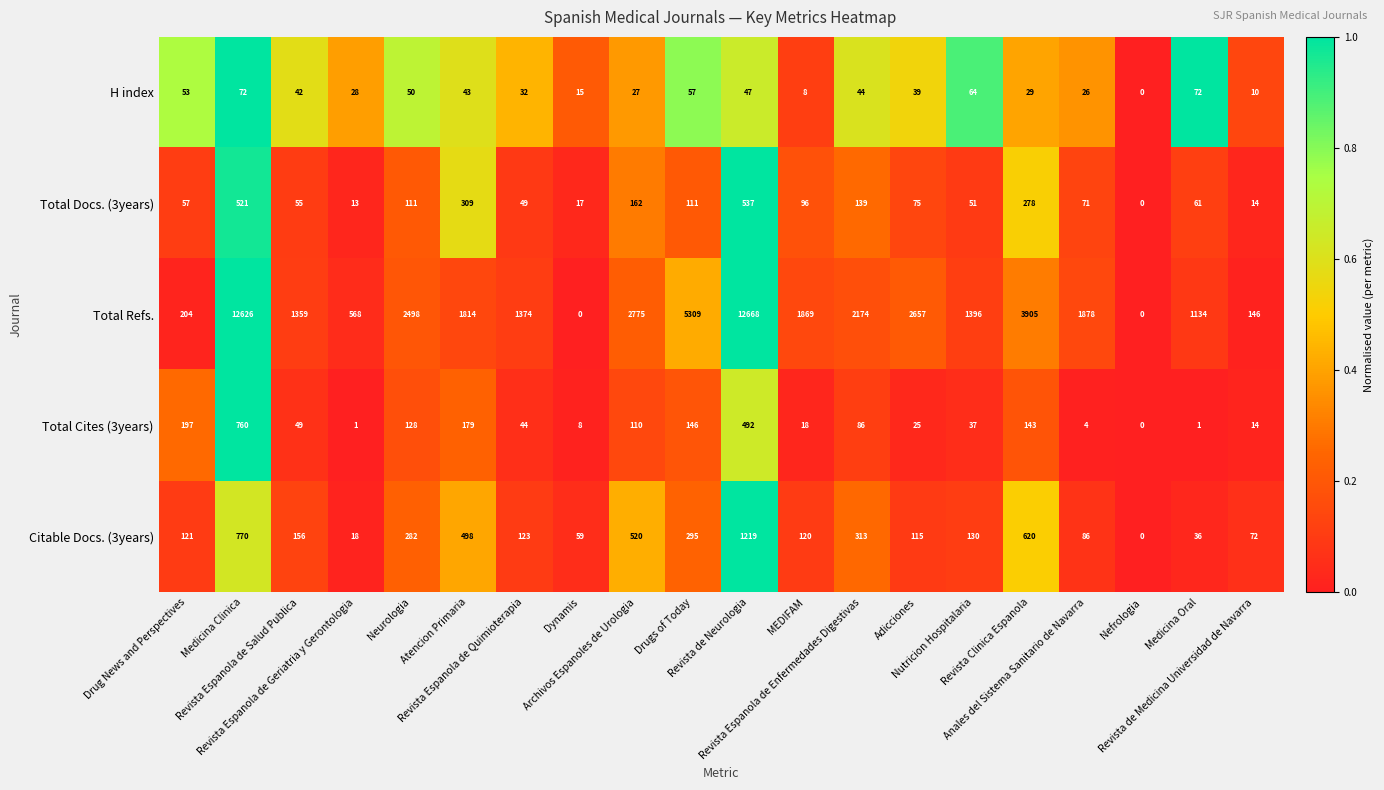

What is the total value across all series at Revista Espanola de Geriatria y Gerontologia?

628